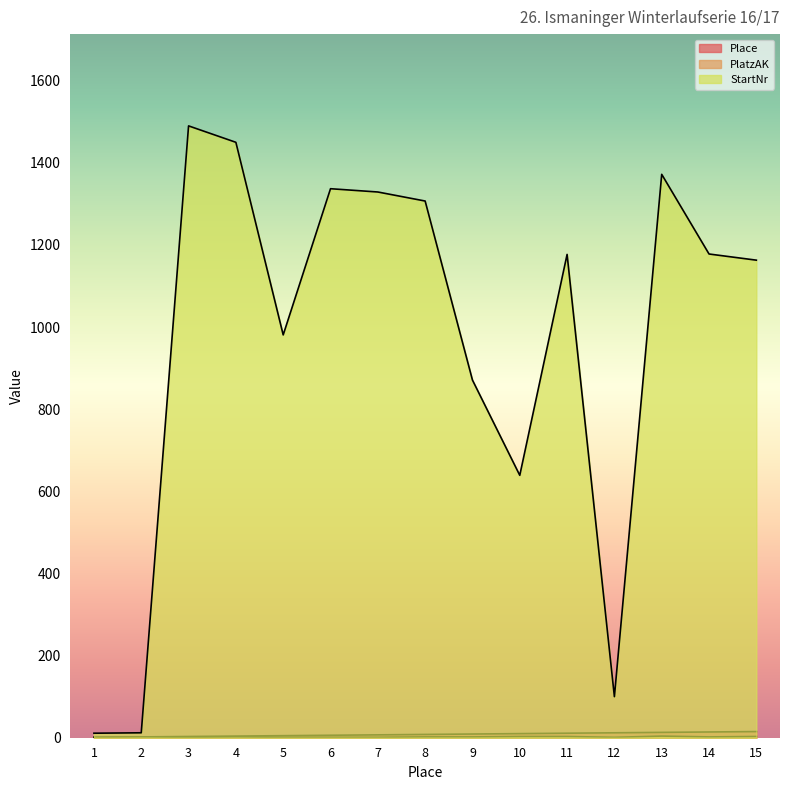

At which category does StartNr reach its first local valley?

5